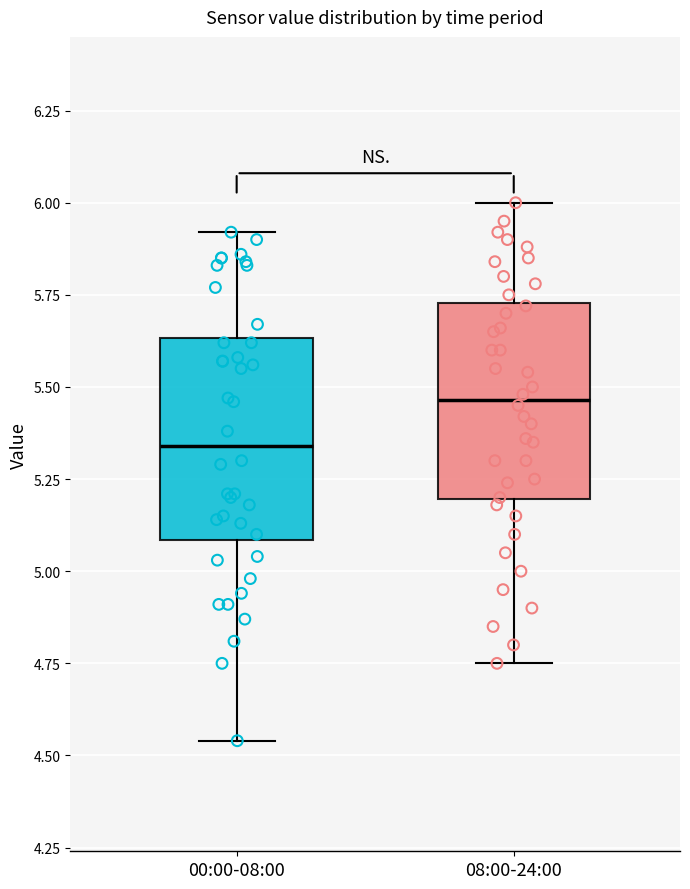

Reading left to right, read every box against the y-axis: the position of its median line, the range the box covers, and the ends of its whiskers. The values are not printed on the chart, so give them approximately, as read against the axis.

00:00-08:00: median 5.35, box 5.10 to 5.65, whiskers 4.55 to 5.90
08:00-24:00: median 5.45, box 5.20 to 5.75, whiskers 4.75 to 6.00